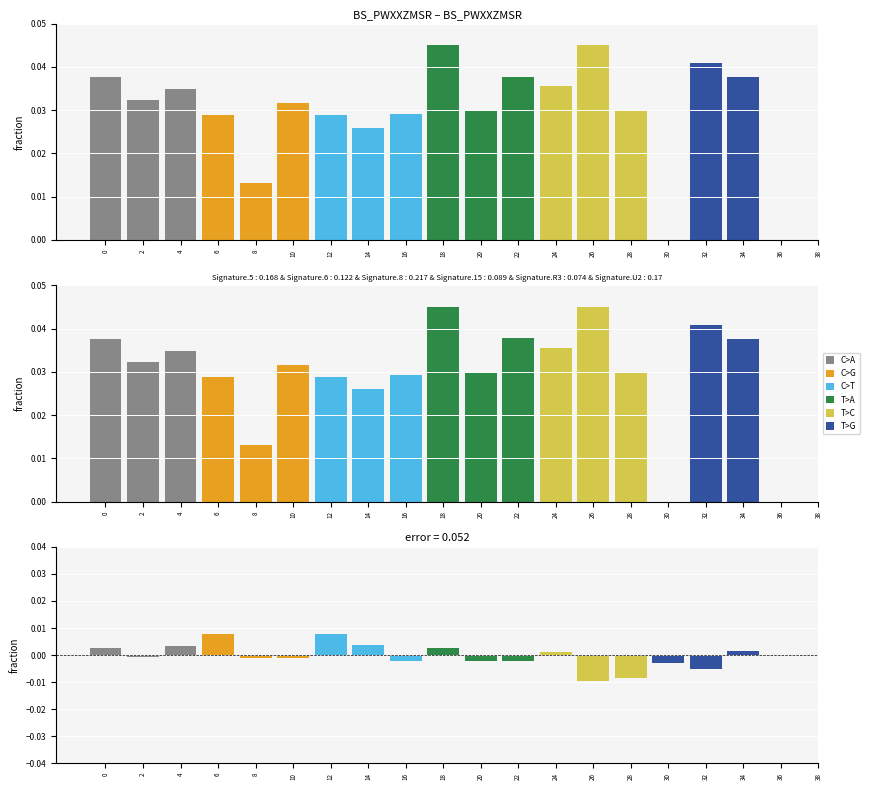

How many groups of bars are there?

3